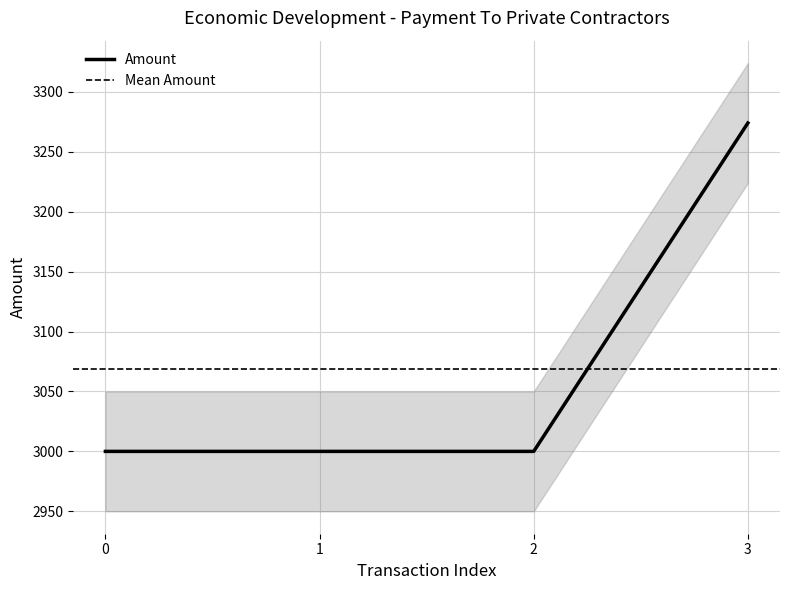

True or false: Amount has more than 2 interior local peaks.

False